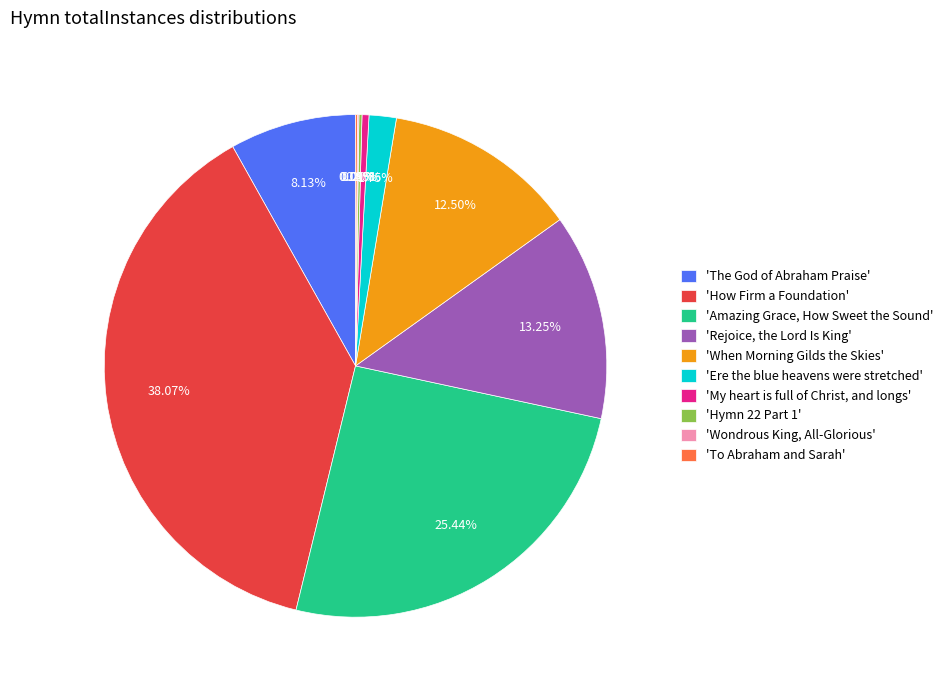

What is the largest slice in the pie chart?

'How Firm a Foundation'